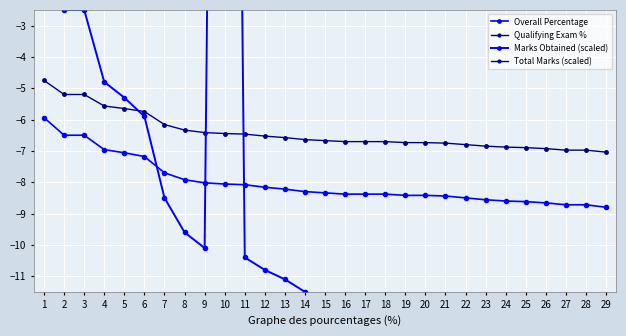

List the series in order of their peak value, highest first.

Marks Obtained (scaled), Qualifying Exam %, Overall Percentage, Total Marks (scaled)